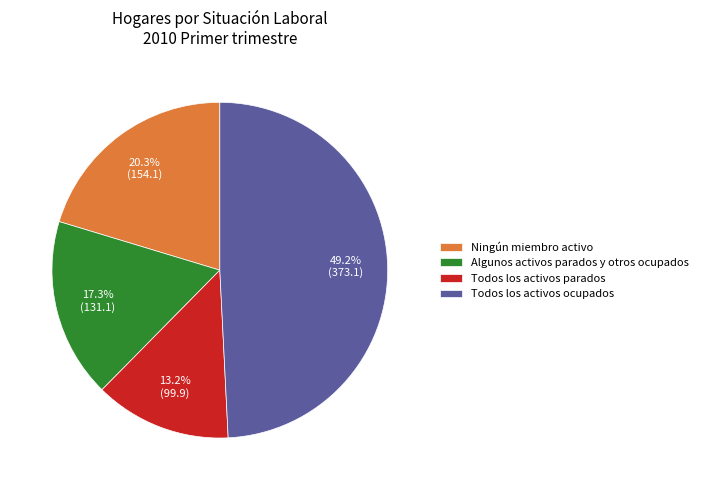

To the nearest percent, what is the average slice percentage?

25%